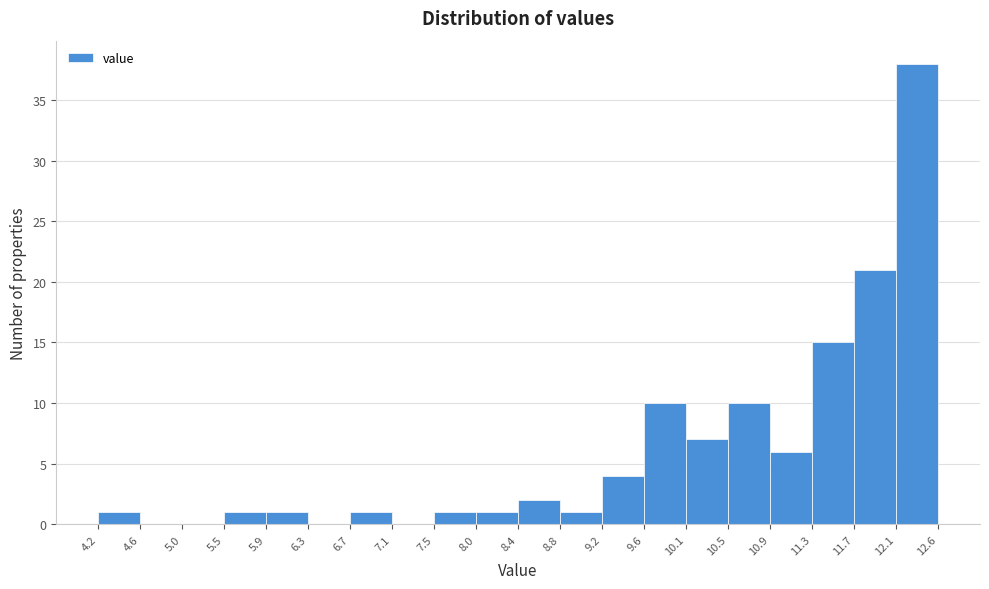

Reading left to right, transcribe this chart: for each bar, give the range it covers on the x-axis and its height. The values are not printed on the chart, so give them approximately, as read against the axis.

4.2 to 4.6: 1
4.6 to 5.0: 0
5.0 to 5.5: 0
5.5 to 5.9: 1
5.9 to 6.3: 1
6.3 to 6.7: 0
6.7 to 7.1: 1
7.1 to 7.5: 0
7.5 to 8.0: 1
8.0 to 8.4: 1
8.4 to 8.8: 2
8.8 to 9.2: 1
9.2 to 9.6: 4
9.6 to 10.1: 10
10.1 to 10.5: 7
10.5 to 10.9: 10
10.9 to 11.3: 6
11.3 to 11.7: 15
11.7 to 12.1: 21
12.1 to 12.6: 38